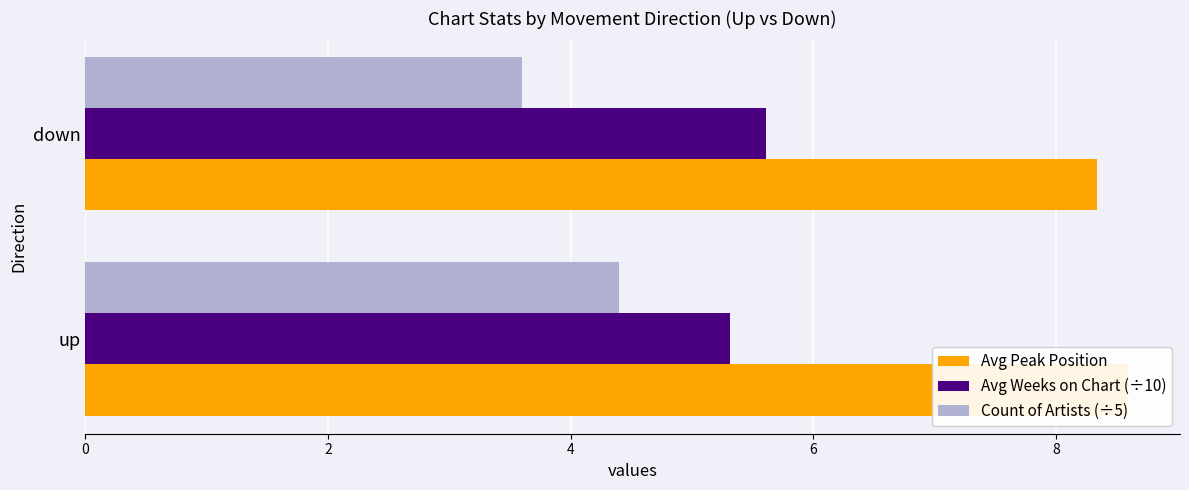

The value of Count of Artists (÷5) at down is 3.6. True or false?

True